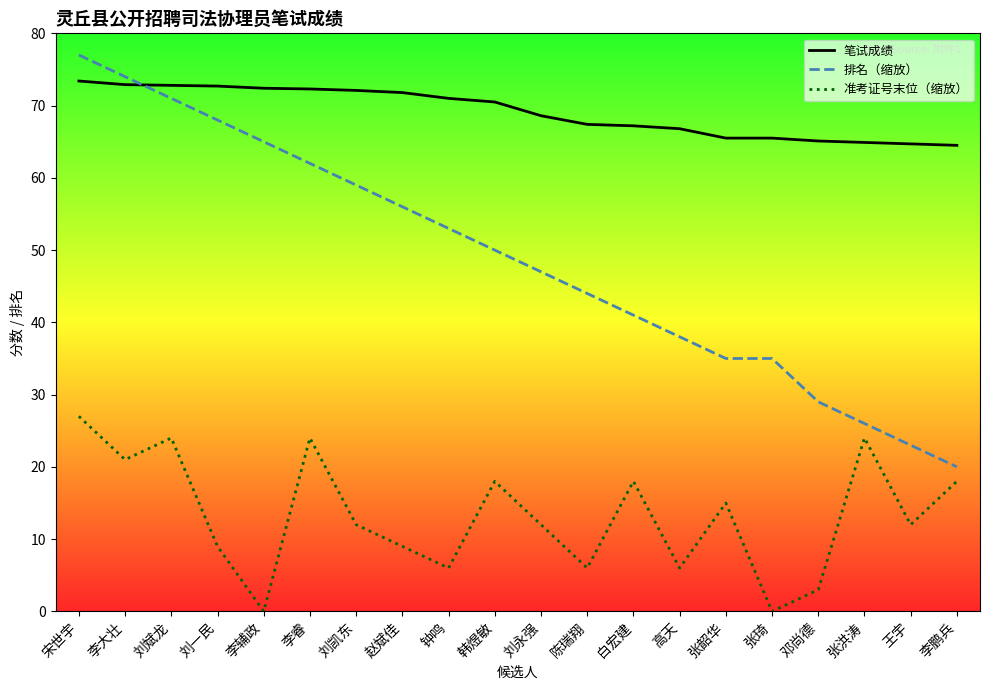

Rank the series at 宋世宇 from lowest to highest value.

准考证号末位（缩放）, 笔试成绩, 排名（缩放）